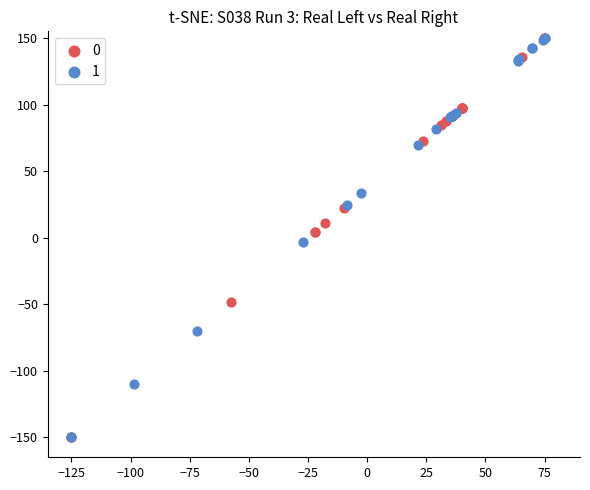

What are all the series names shown in the legend?

0, 1